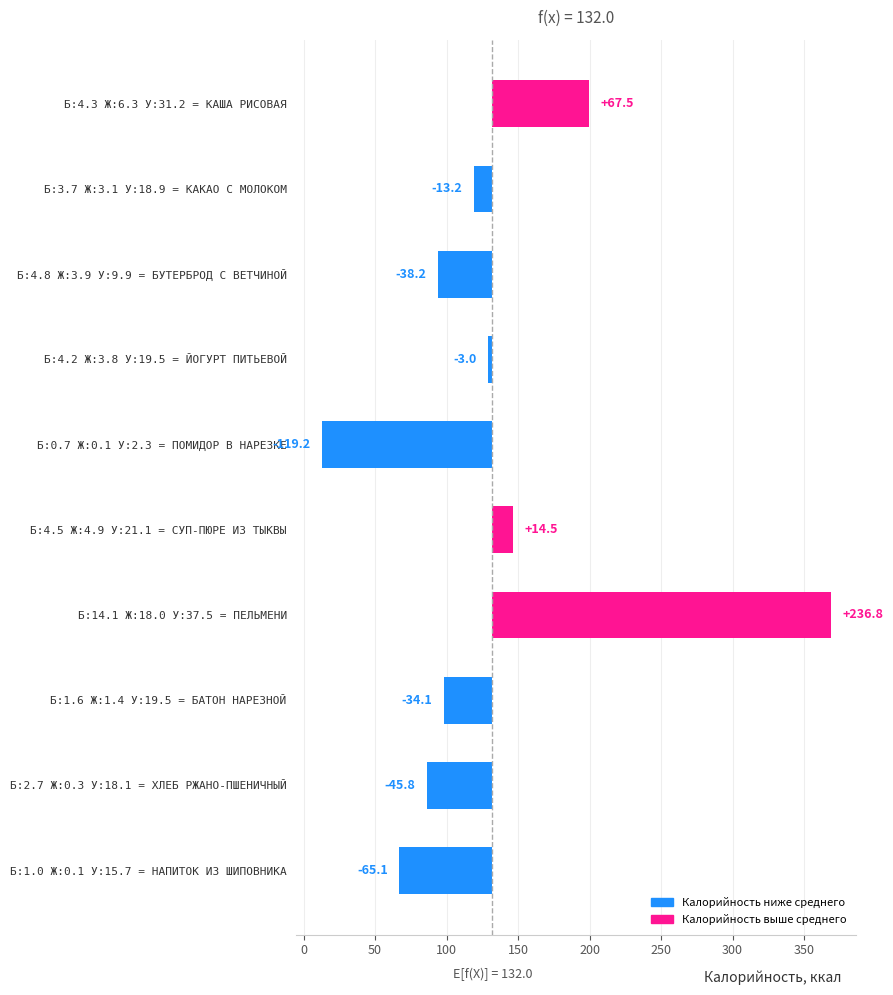

The chart shows a value of -65.1 at Б:1.0 Ж:0.1 У:15.7 = НАПИТОК ИЗ ШИПОВНИКА. True or false?

True